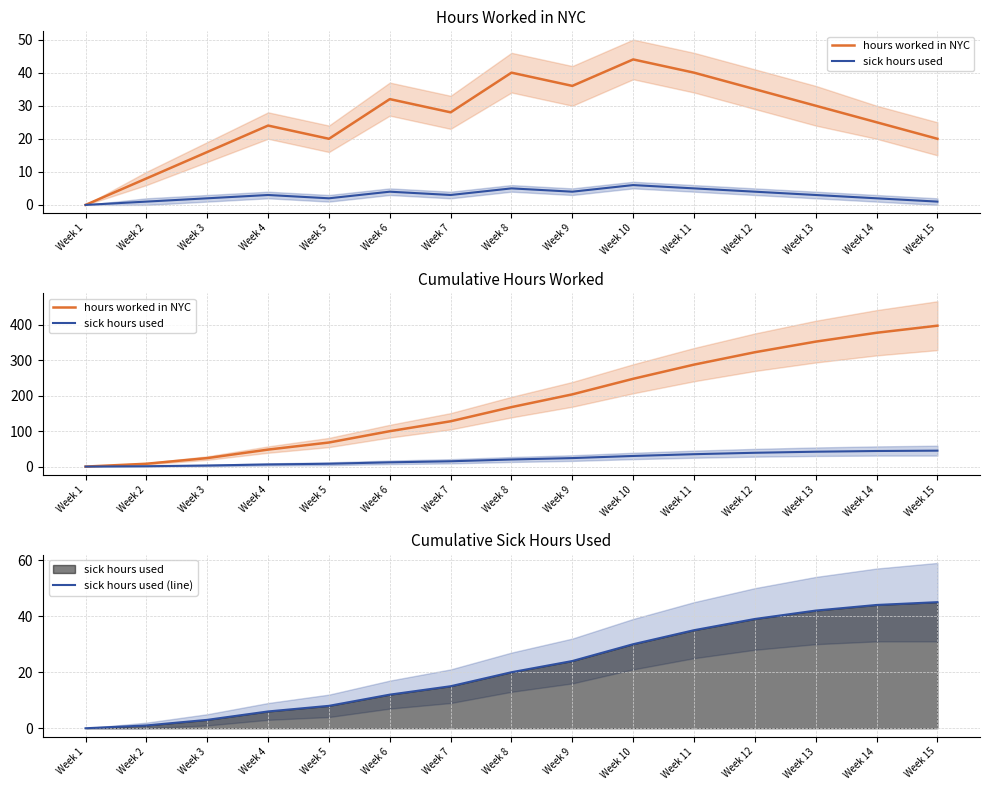

What is the maximum value for sick hours used (line)?

45